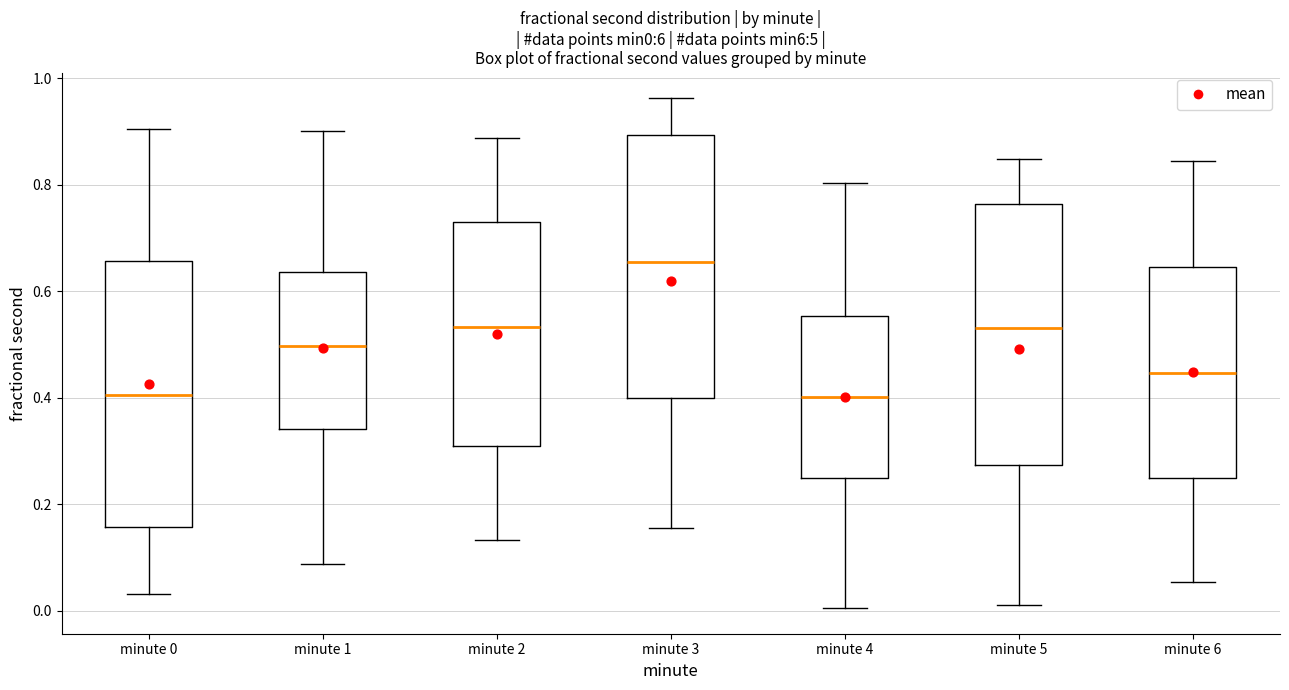

Where does the lower whisker of the box for minute 2 end on the y-axis? The values are not printed on the chart, so give them approximately, as read against the axis.

0.14